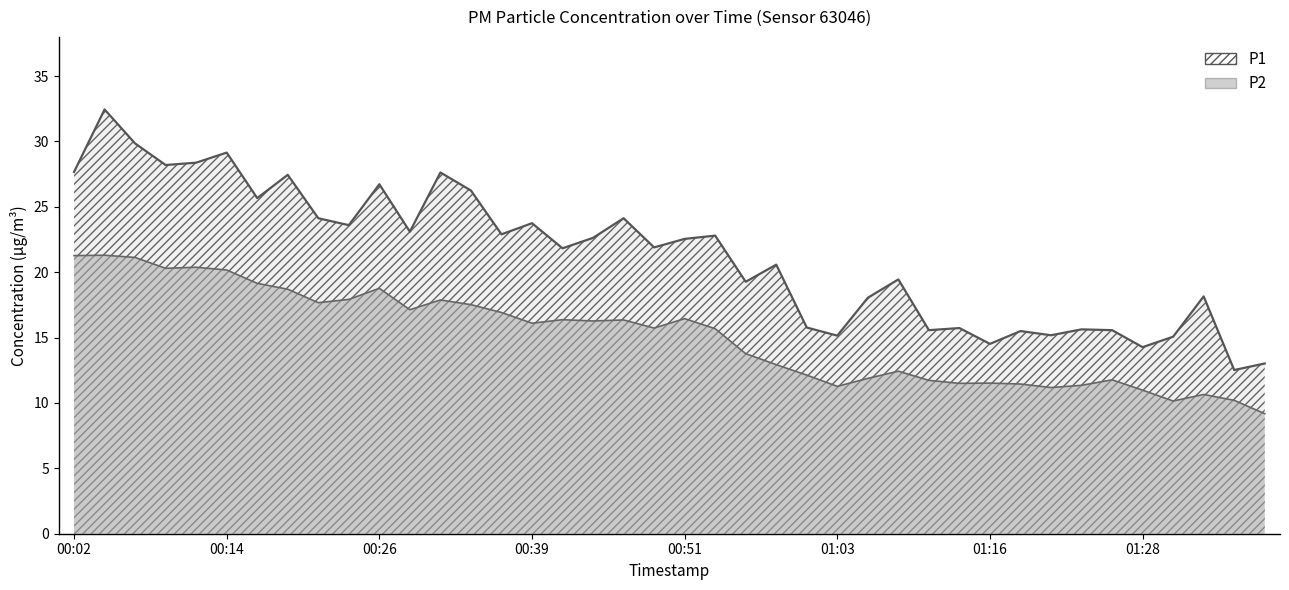

How many data points does each series have?

40